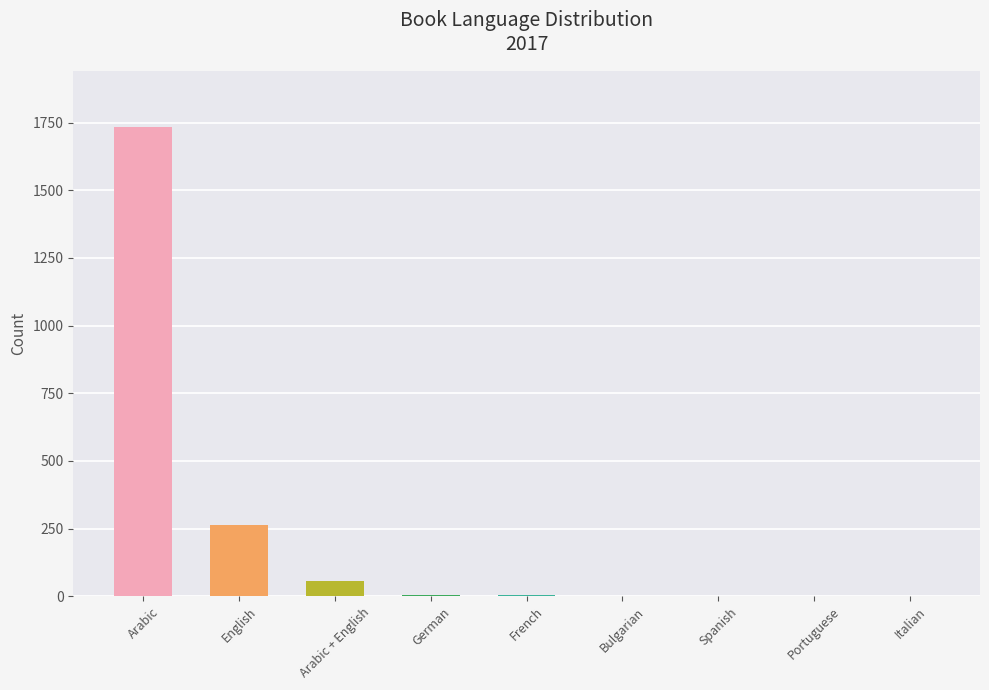

Between Arabic and French, which is larger?

Arabic